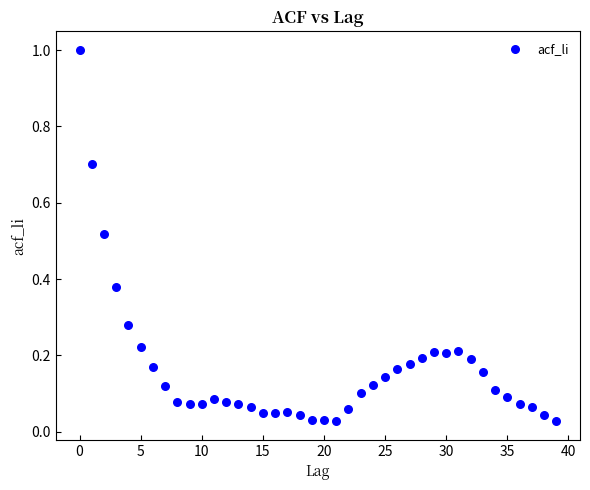

What is the range of Y values (max minus min)?

1.0